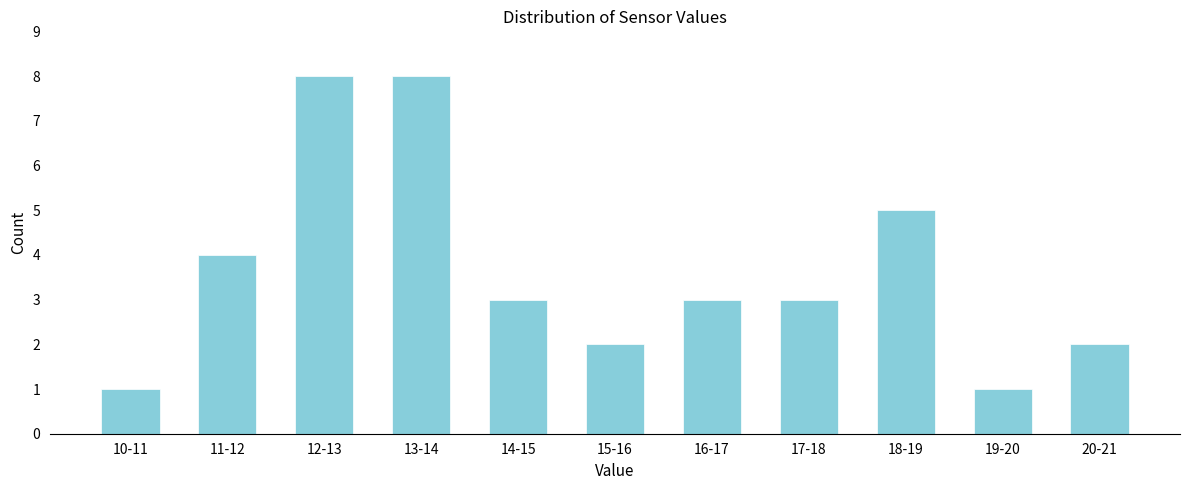

Reading left to right, what are all the values shown in this chart?

1	4	8	8	3	2	3	3	5	1	2